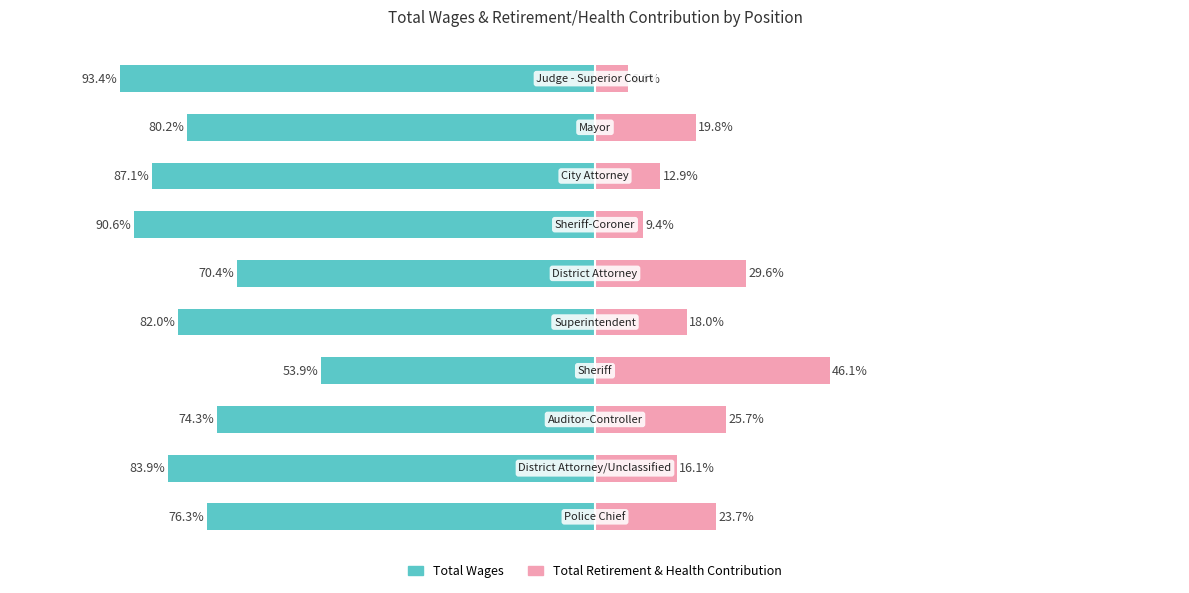

Between 4 and 7, which series saw the biggest shift?

Total Wages